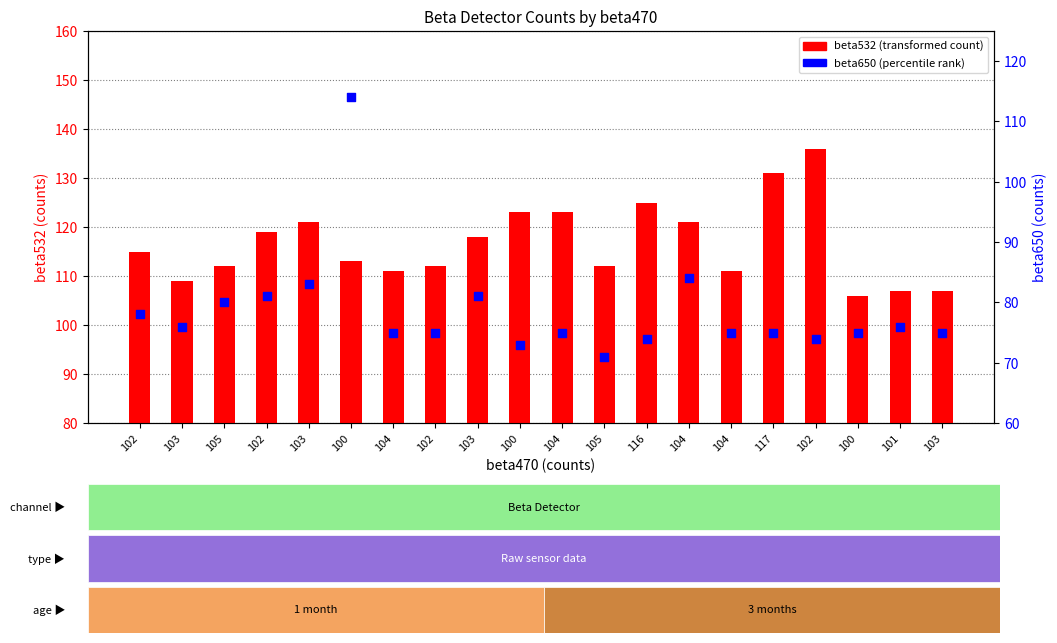

At how many categories does at least one series exceed 79?

20